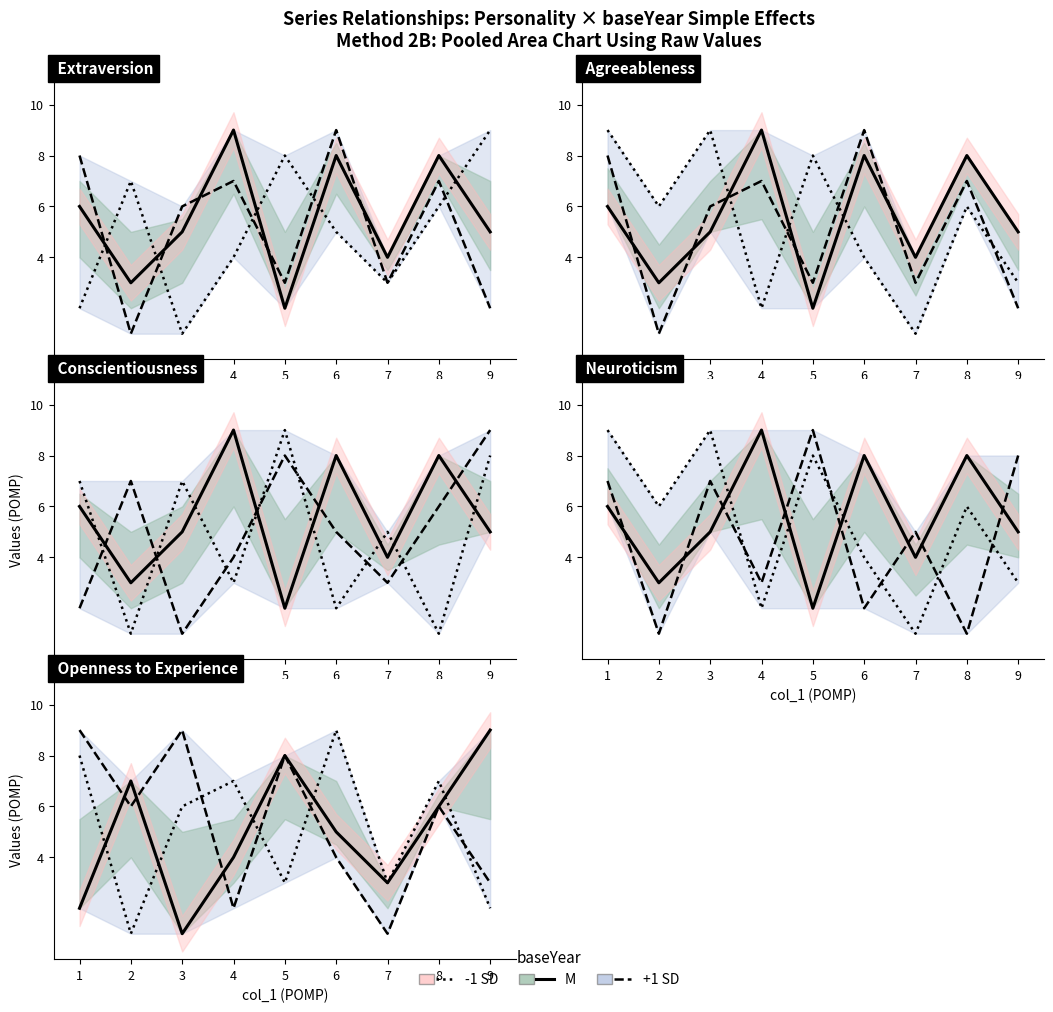

What is the average value of the +1 SD series?

5